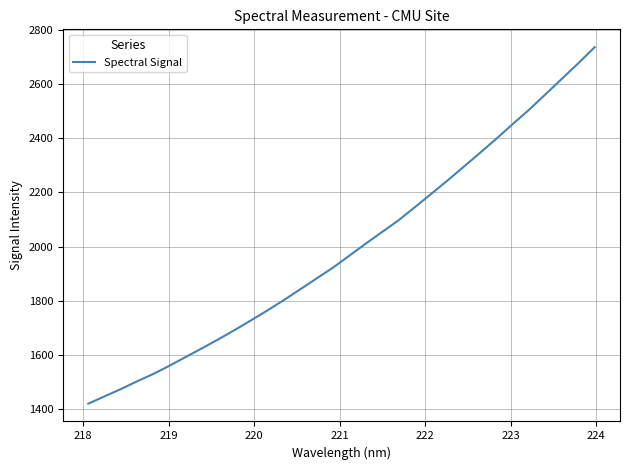

What is the greatest value displayed?

2736.0